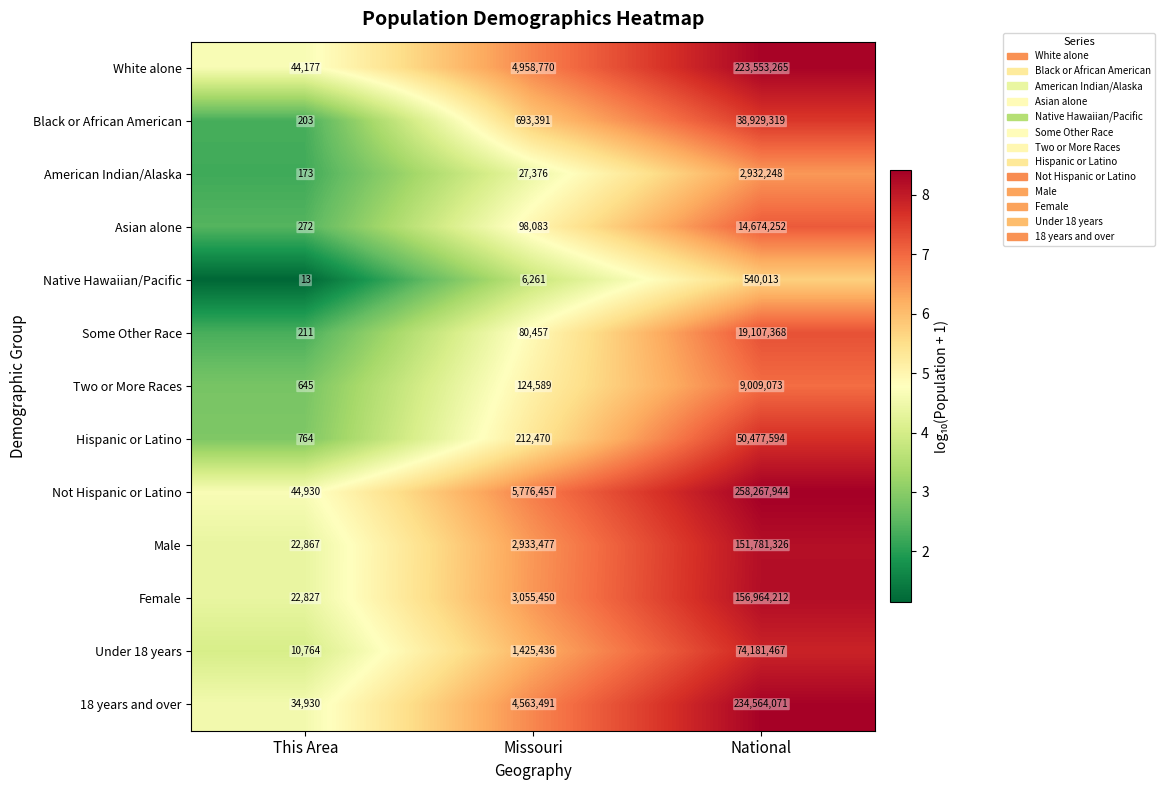

What is the difference between the Female values at This Area and Missouri?

3032623